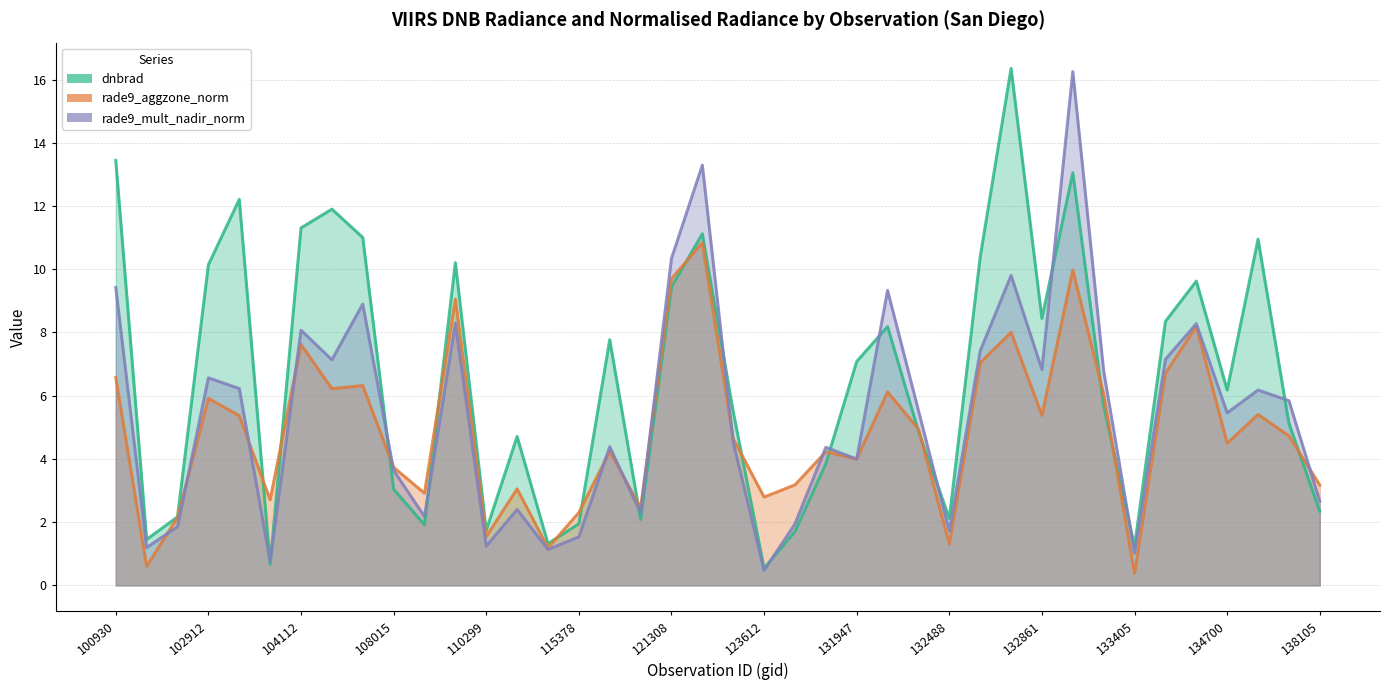

At how many categories does at least one series exceed 1?

40